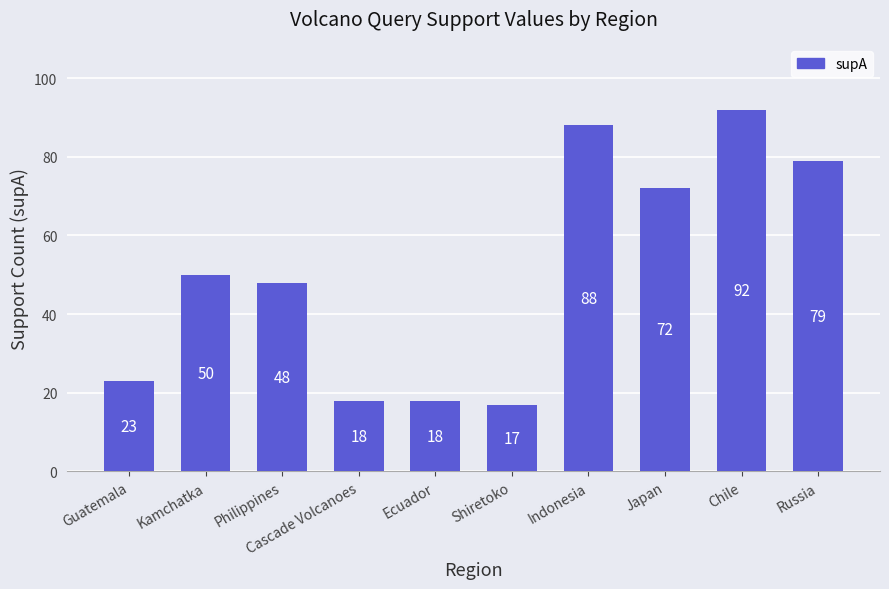

What is the label of the 8th bar from the right?

Philippines